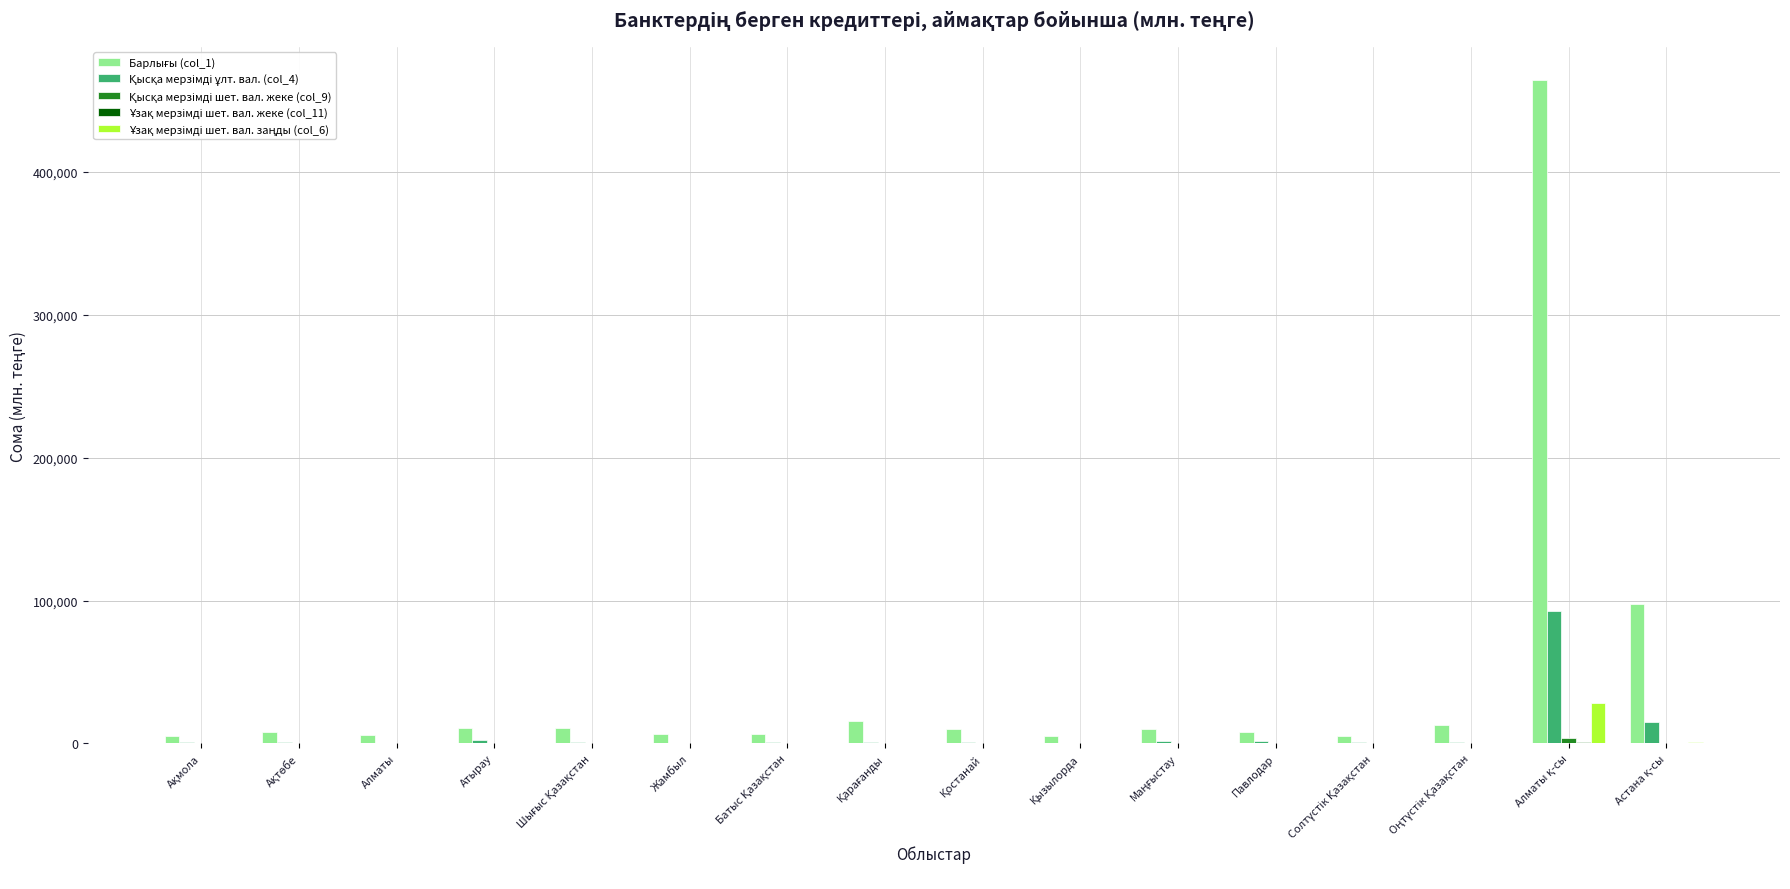

At which category is the sum across all series the highest?

Алматы қ-сы